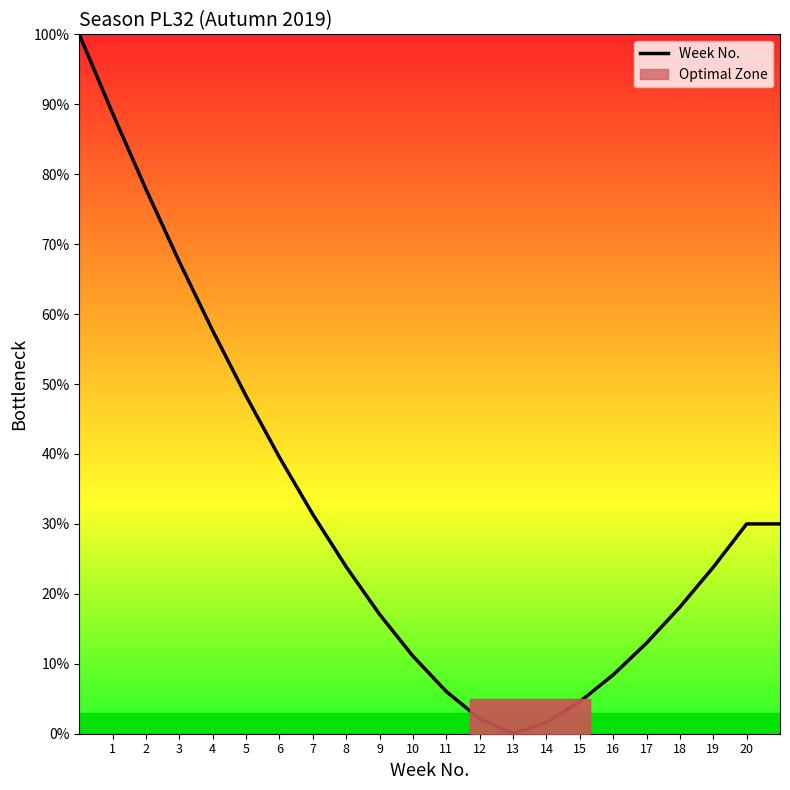

Is it true that Week No. equals -33.8 at 13?

False